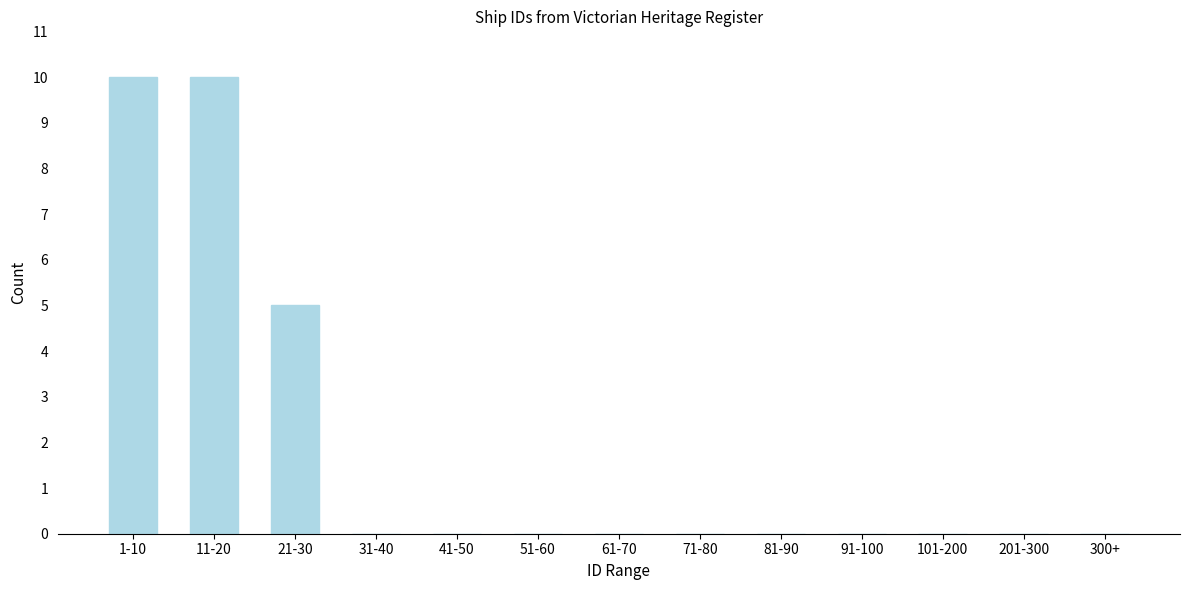

Is it true that the value at 101-200 is 6?

False